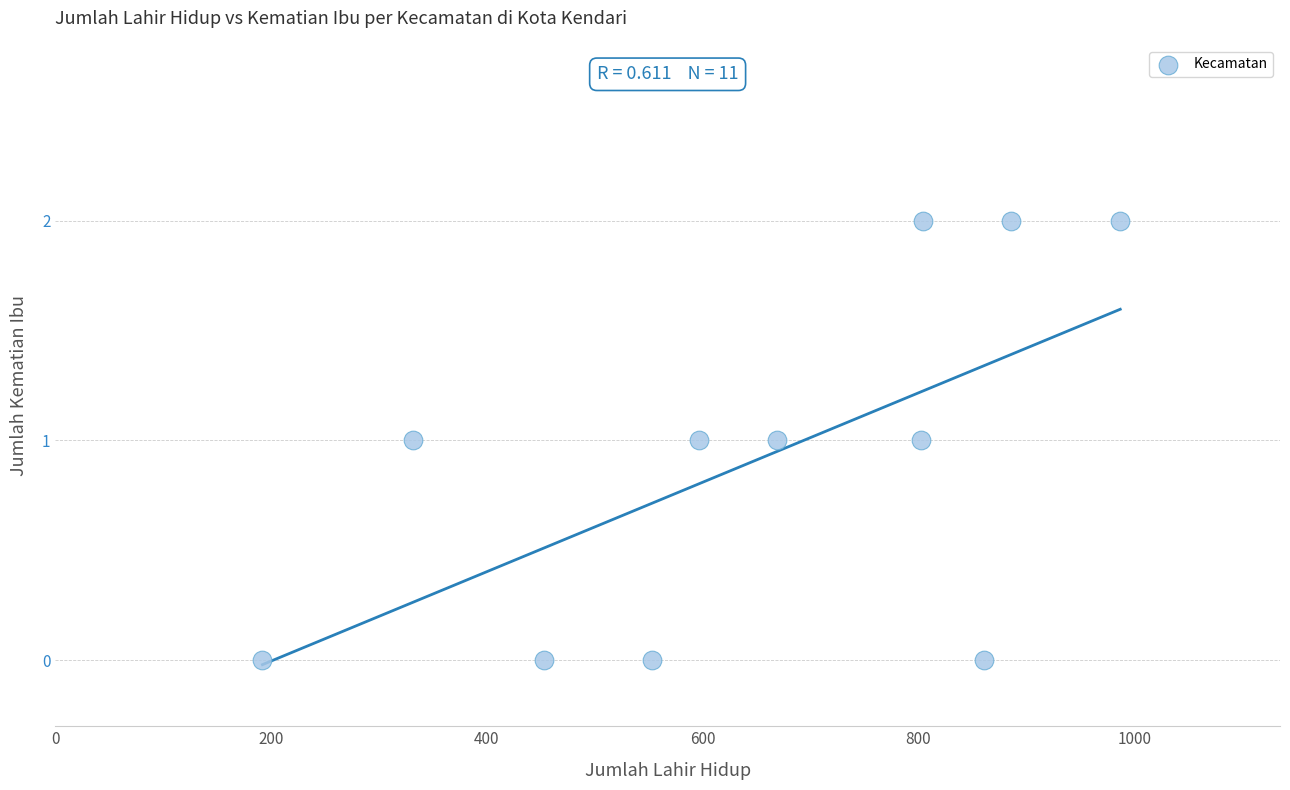

What is the average X value?

649